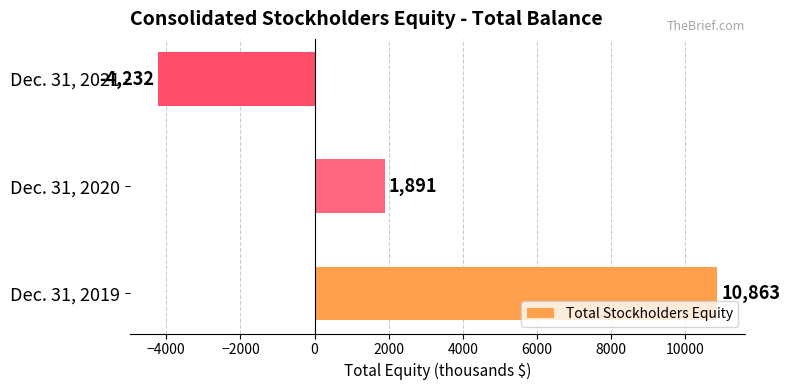

How many values are below zero?

1